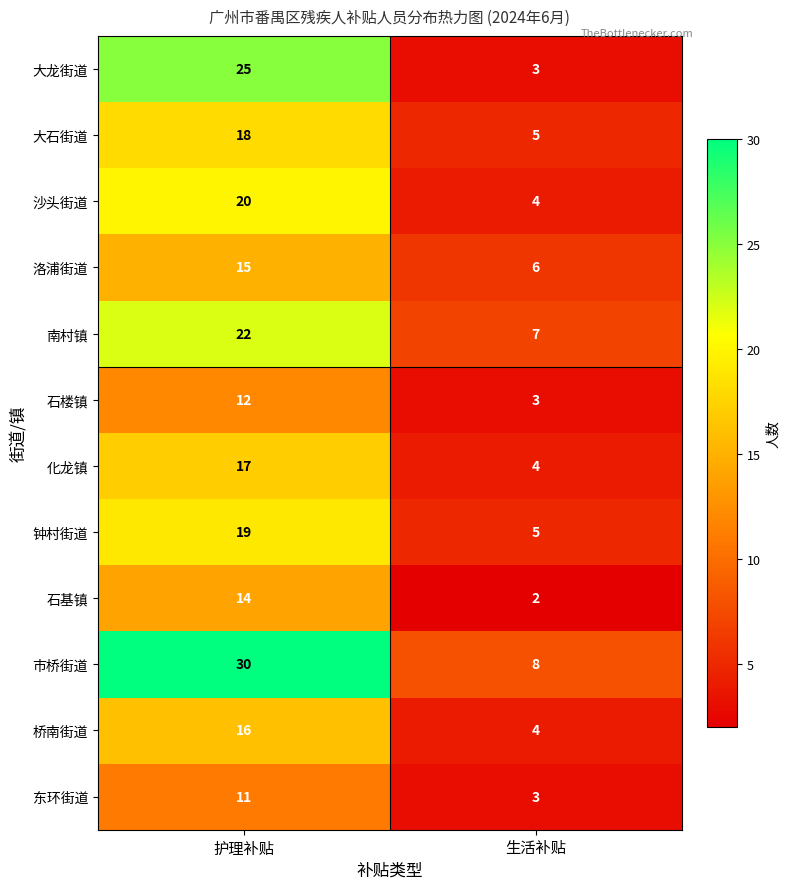

Reading left to right, list all the values displayed in this chart.

大龙街道: 护理补贴=25	生活补贴=3
大石街道: 护理补贴=18	生活补贴=5
沙头街道: 护理补贴=20	生活补贴=4
洛浦街道: 护理补贴=15	生活补贴=6
南村镇: 护理补贴=22	生活补贴=7
石楼镇: 护理补贴=12	生活补贴=3
化龙镇: 护理补贴=17	生活补贴=4
钟村街道: 护理补贴=19	生活补贴=5
石基镇: 护理补贴=14	生活补贴=2
市桥街道: 护理补贴=30	生活补贴=8
桥南街道: 护理补贴=16	生活补贴=4
东环街道: 护理补贴=11	生活补贴=3